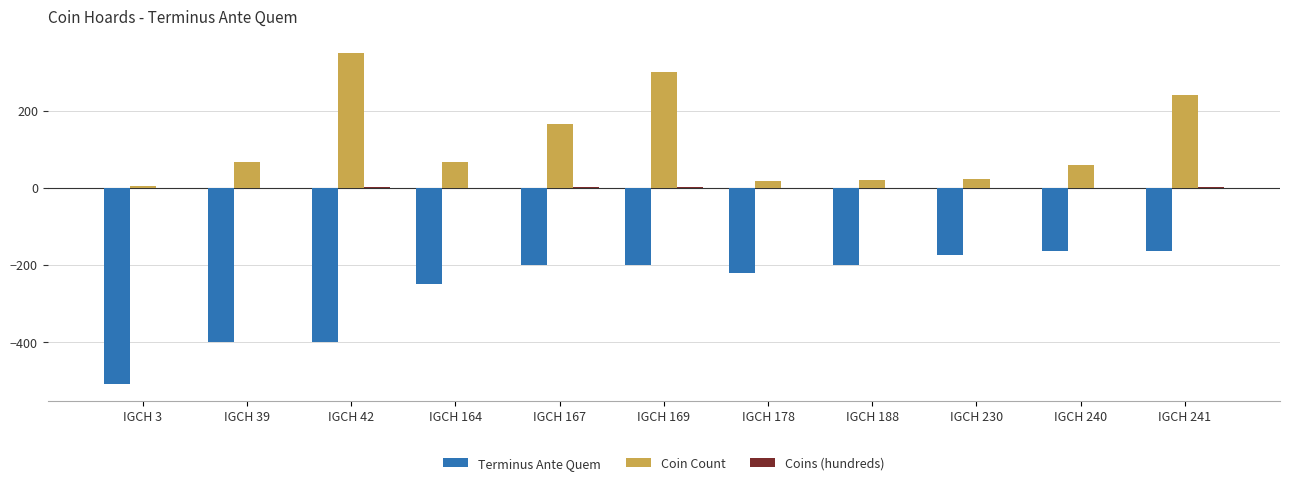

What is the approximate value of Coin Count at IGCH 188?

21.0